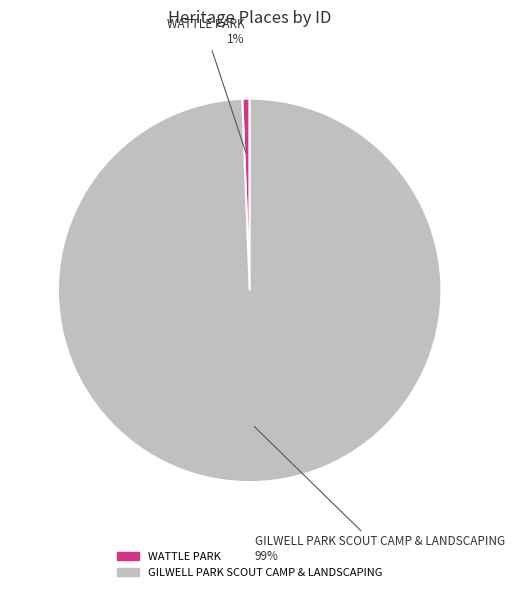

Does WATTLE PARK represent more than half of the total?

No